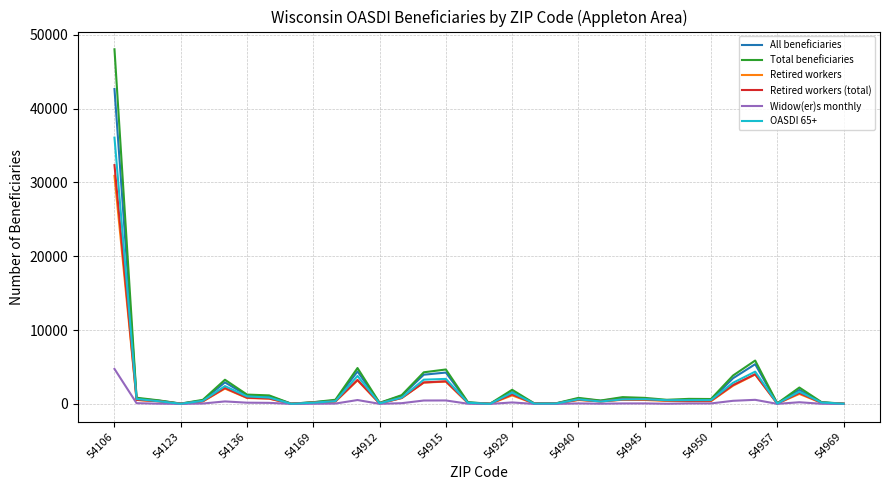

List the series in order of their peak value, highest first.

Total beneficiaries, All beneficiaries, OASDI 65+, Retired workers (total), Retired workers, Widow(er)s monthly